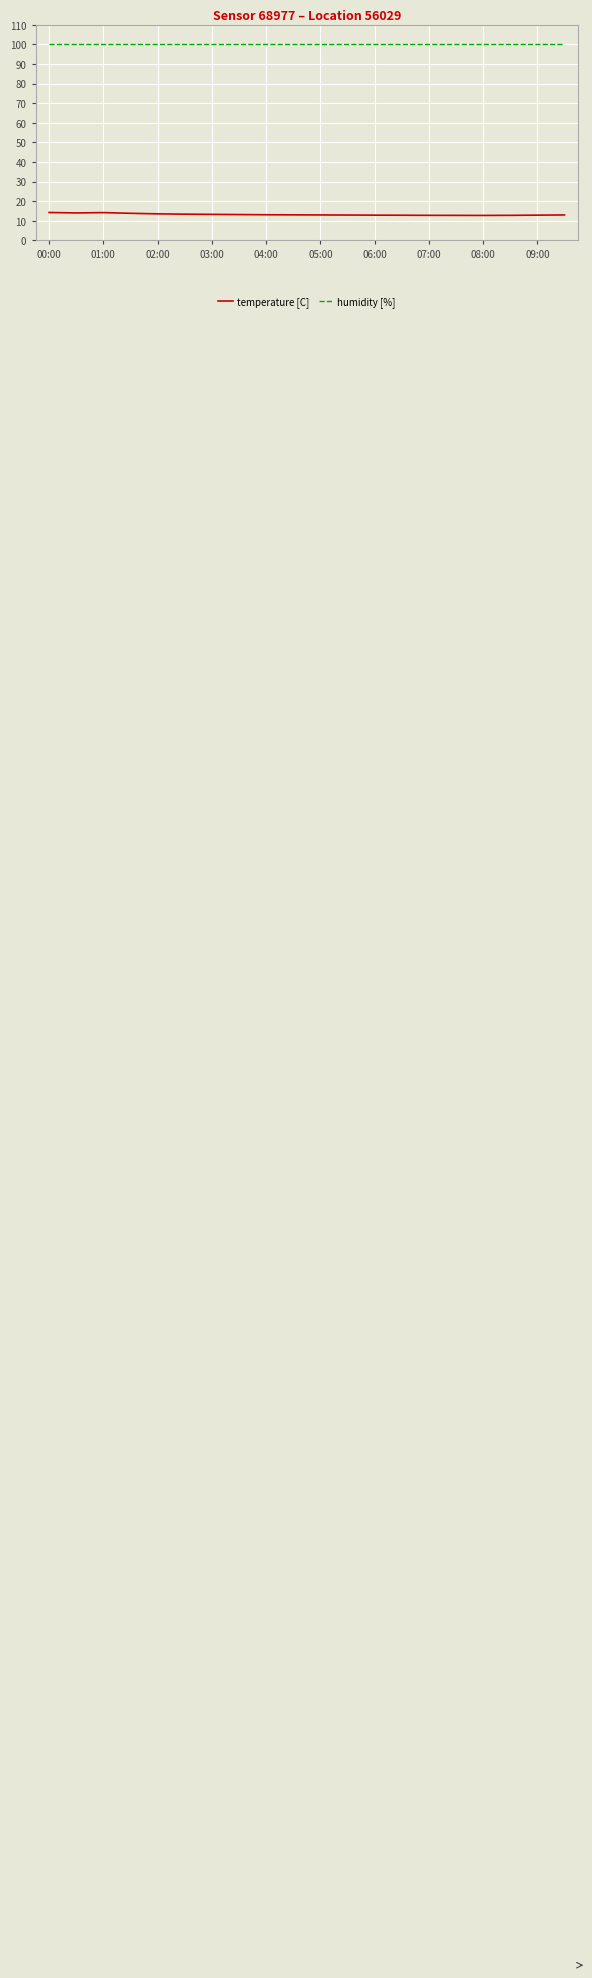

True or false: temperature [C] and humidity [%] cross at least once.

False